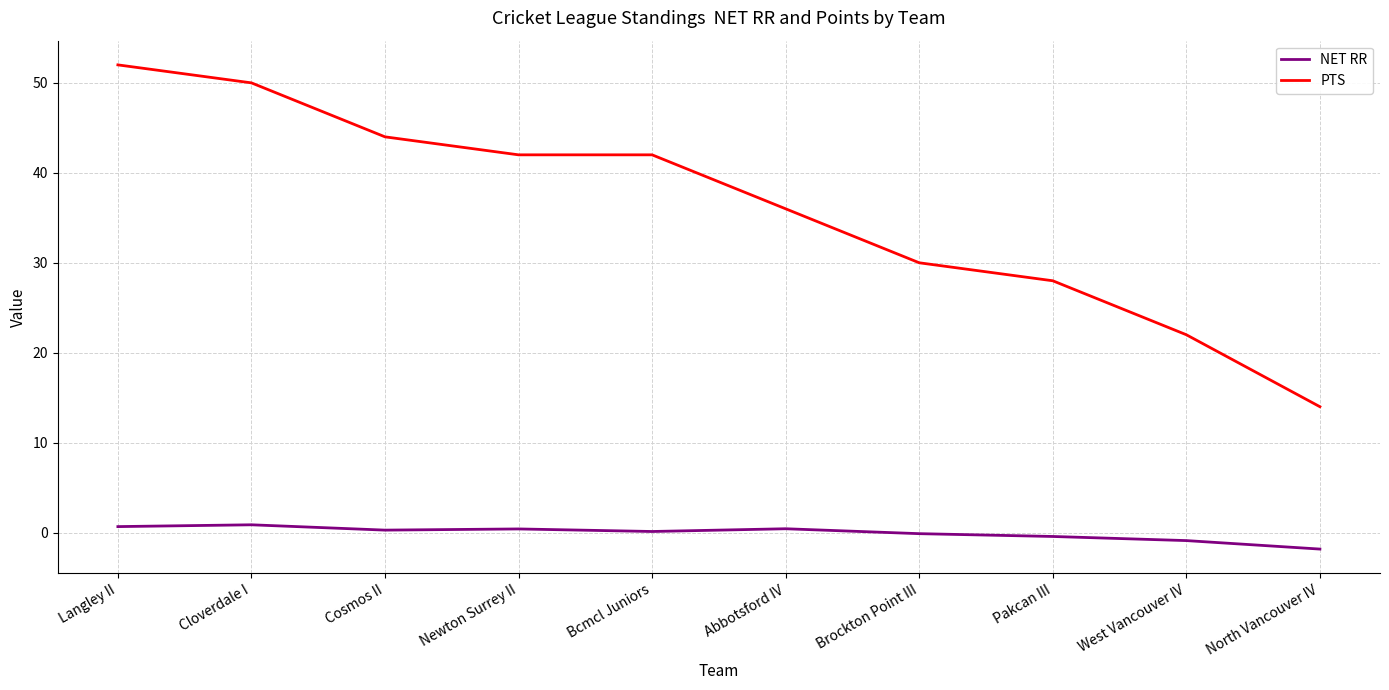

True or false: PTS has a value of 36.0 at Abbotsford IV.

True